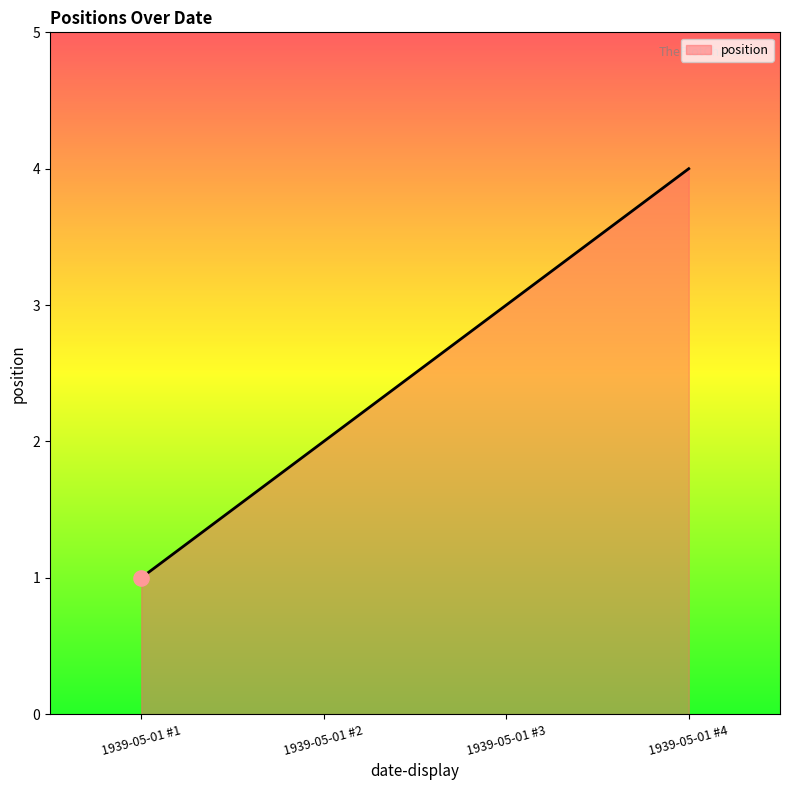

What is the change in value from 1939-05-01 #1 to 1939-05-01 #3?

+2